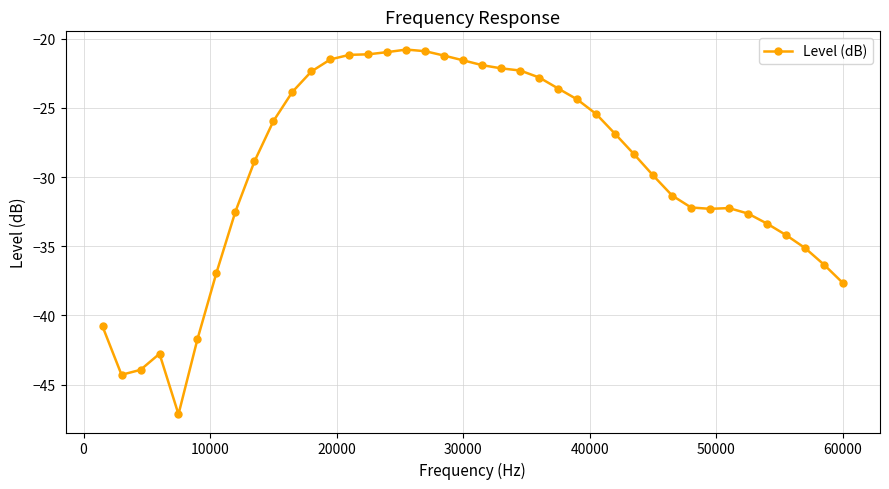

How many lines are shown in the chart?

1